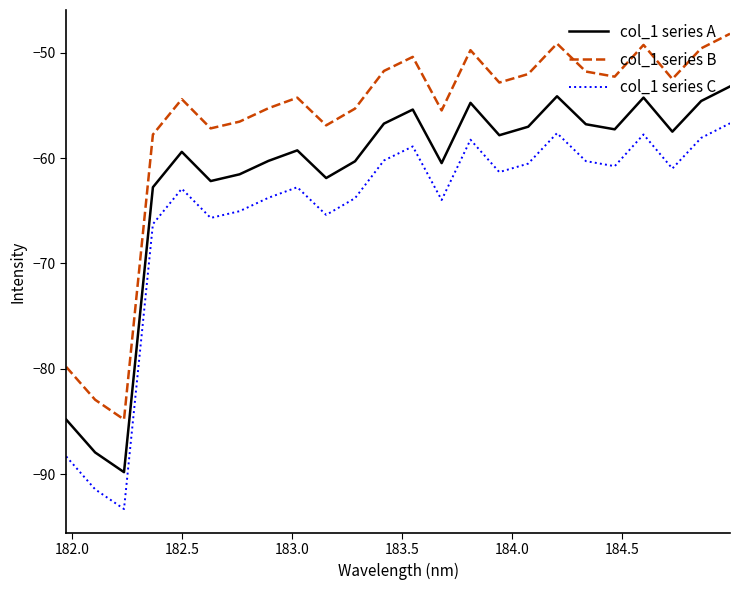

How many categories are shown in the chart?

24